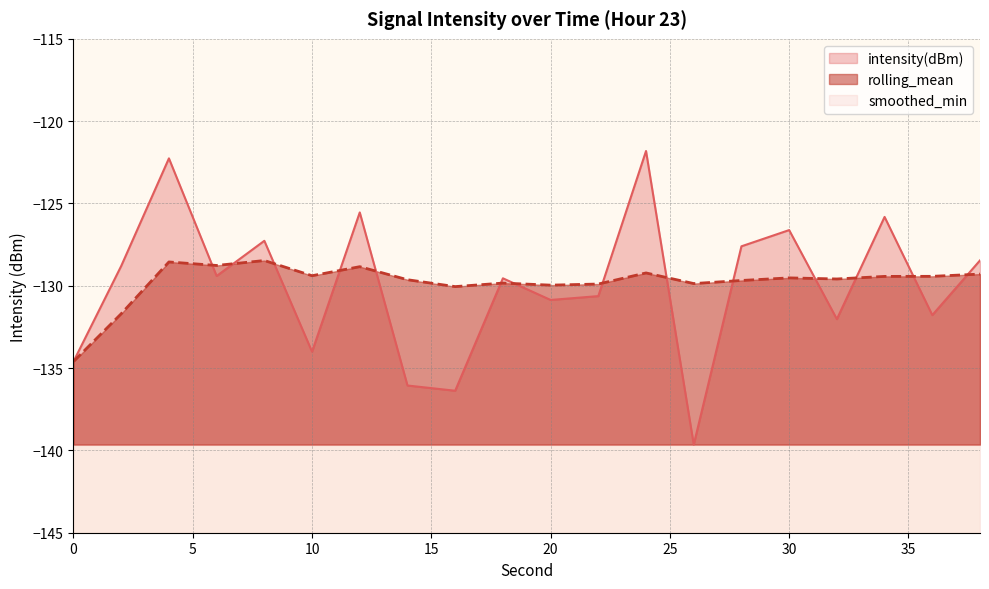

Reading left to right, extract all data points from this chart.

intensity(dBm): -134.6	-128.8	-122.3	-129.4	-127.3	-134.0	-125.5	-136.1	-136.4	-129.5	-130.9	-130.6	-121.8	-139.6	-127.6	-126.6	-132.0	-125.8	-131.8	-128.5
rolling_mean: -134.6	-131.7	-128.6	-128.8	-128.5	-129.4	-128.8	-129.6	-130.0	-129.8	-130.0	-129.9	-129.2	-129.9	-129.7	-129.5	-129.6	-129.4	-129.4	-129.3